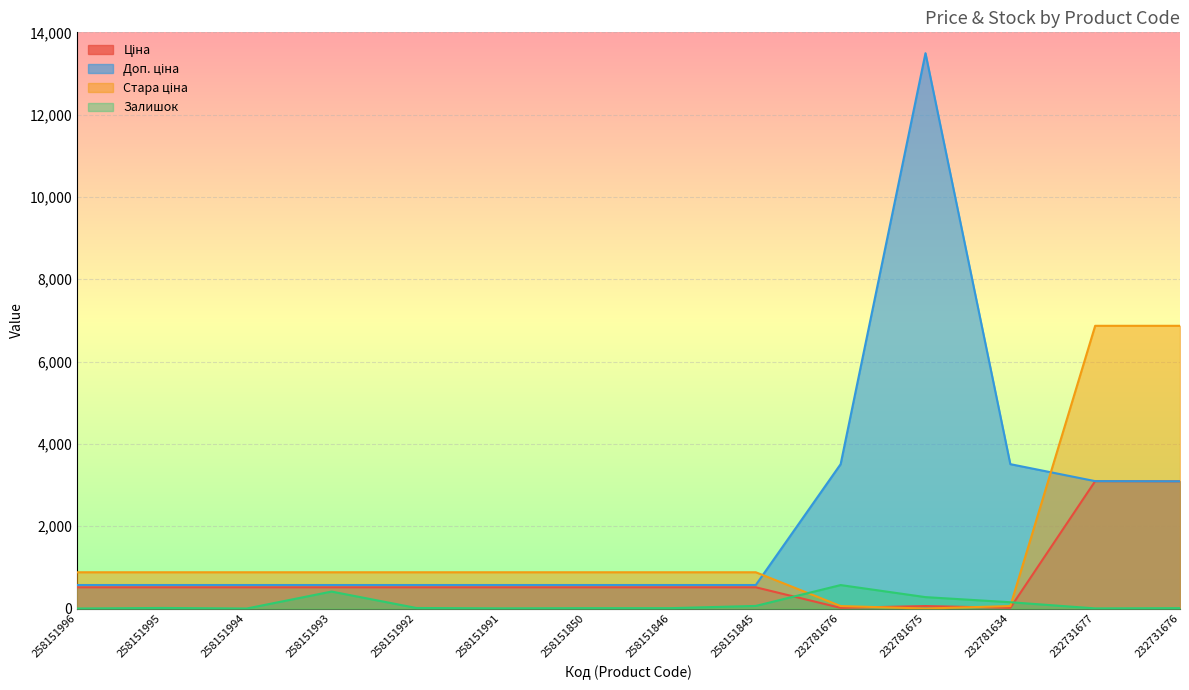

How many intersections are there between Доп. ціна and Стара ціна?

2